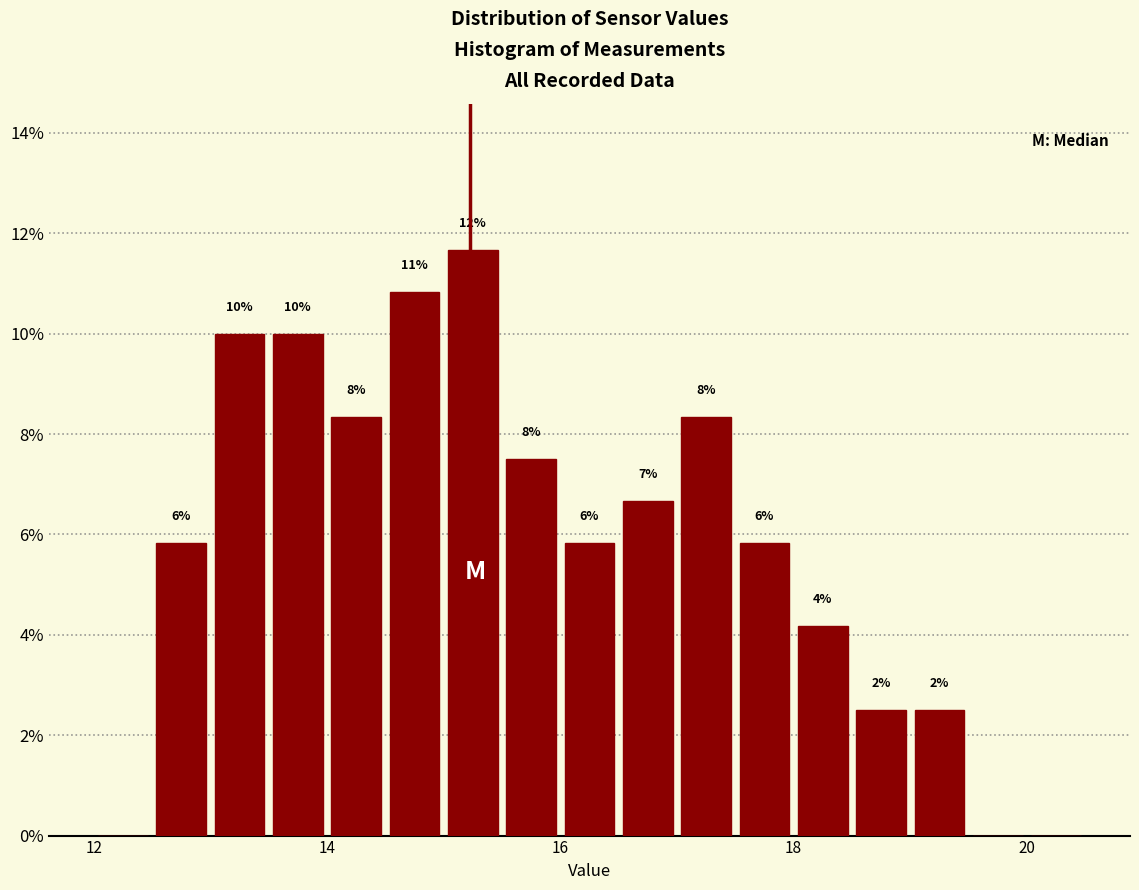

Around what value on the x-axis is the tallest bar? Give the approximate position of its centre, as read against the axis.

15.2